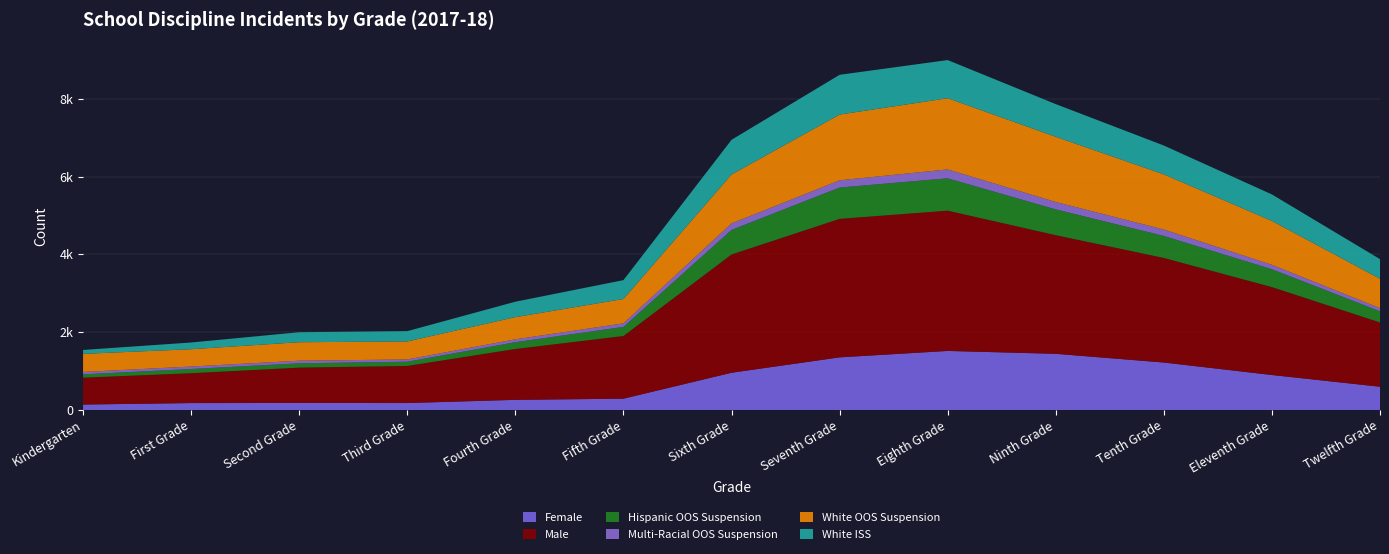

Reading left to right, extract all data points from this chart.

Female: Kindergarten=139	First Grade=177	Second Grade=180	Third Grade=178	Fourth Grade=260	Fifth Grade=290	Sixth Grade=957	Seventh Grade=1353	Eighth Grade=1518	Ninth Grade=1444	Tenth Grade=1220	Eleventh Grade=899	Twelfth Grade=597
Male: Kindergarten=691	First Grade=768	Second Grade=909	Third Grade=954	Fourth Grade=1308	Fifth Grade=1612	Sixth Grade=3042	Seventh Grade=3562	Eighth Grade=3608	Ninth Grade=3051	Tenth Grade=2690	Eleventh Grade=2261	Twelfth Grade=1654
Hispanic OOS Suspension: Kindergarten=86	First Grade=109	Second Grade=111	Third Grade=109	Fourth Grade=175	Fifth Grade=235	Sixth Grade=632	Seventh Grade=806	Eighth Grade=832	Ninth Grade=664	Tenth Grade=566	Eleventh Grade=460	Twelfth Grade=287
Multi-Racial OOS Suspension: Kindergarten=61	First Grade=63	Second Grade=67	Third Grade=58	Fourth Grade=74	Fifth Grade=90	Sixth Grade=167	Seventh Grade=186	Eighth Grade=229	Ninth Grade=190	Tenth Grade=165	Eleventh Grade=113	Twelfth Grade=80
White OOS Suspension: Kindergarten=466	First Grade=445	Second Grade=475	Third Grade=463	Fourth Grade=570	Fifth Grade=627	Sixth Grade=1258	Seventh Grade=1690	Eighth Grade=1831	Ninth Grade=1676	Tenth Grade=1418	Eleventh Grade=1128	Twelfth Grade=756
White ISS: Kindergarten=100	First Grade=173	Second Grade=257	Third Grade=265	Fourth Grade=397	Fifth Grade=485	Sixth Grade=892	Seventh Grade=1023	Eighth Grade=981	Ninth Grade=841	Tenth Grade=742	Eleventh Grade=682	Twelfth Grade=505